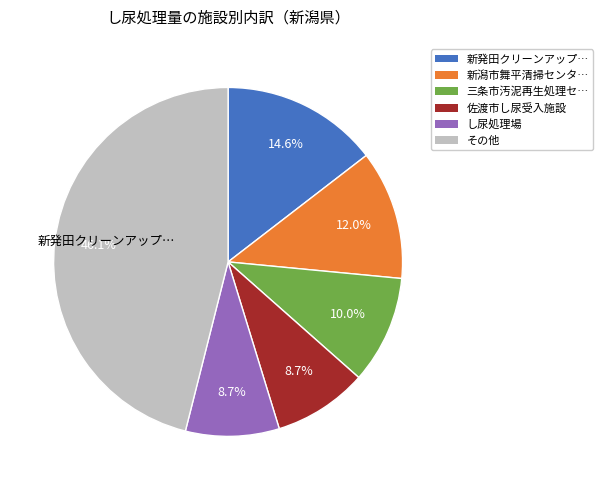

Is there a majority slice in this chart?

No